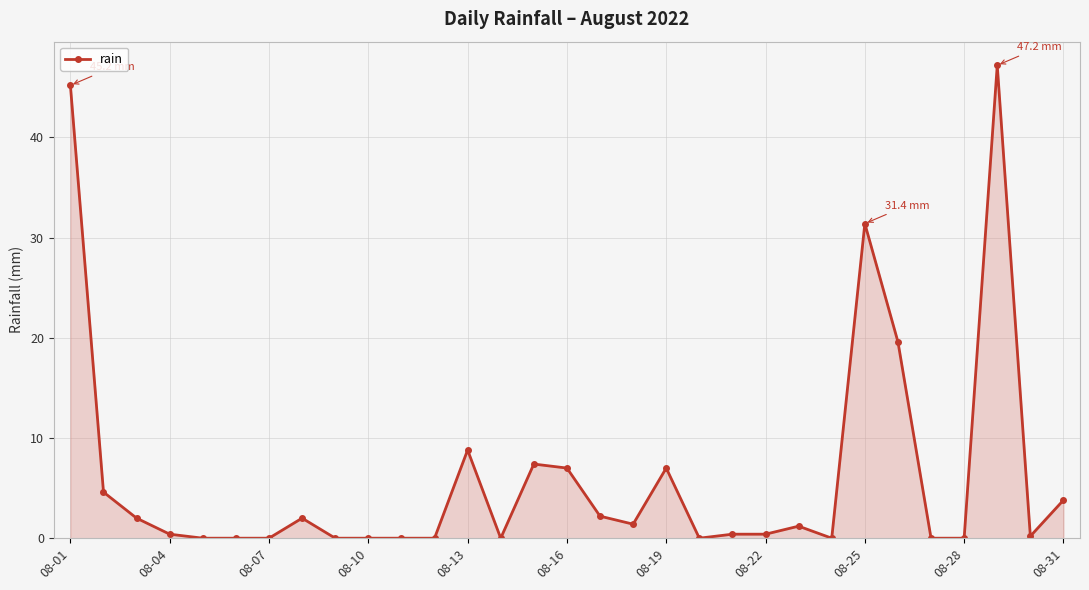

True or false: the data has more than 0 interior local peaks.

True